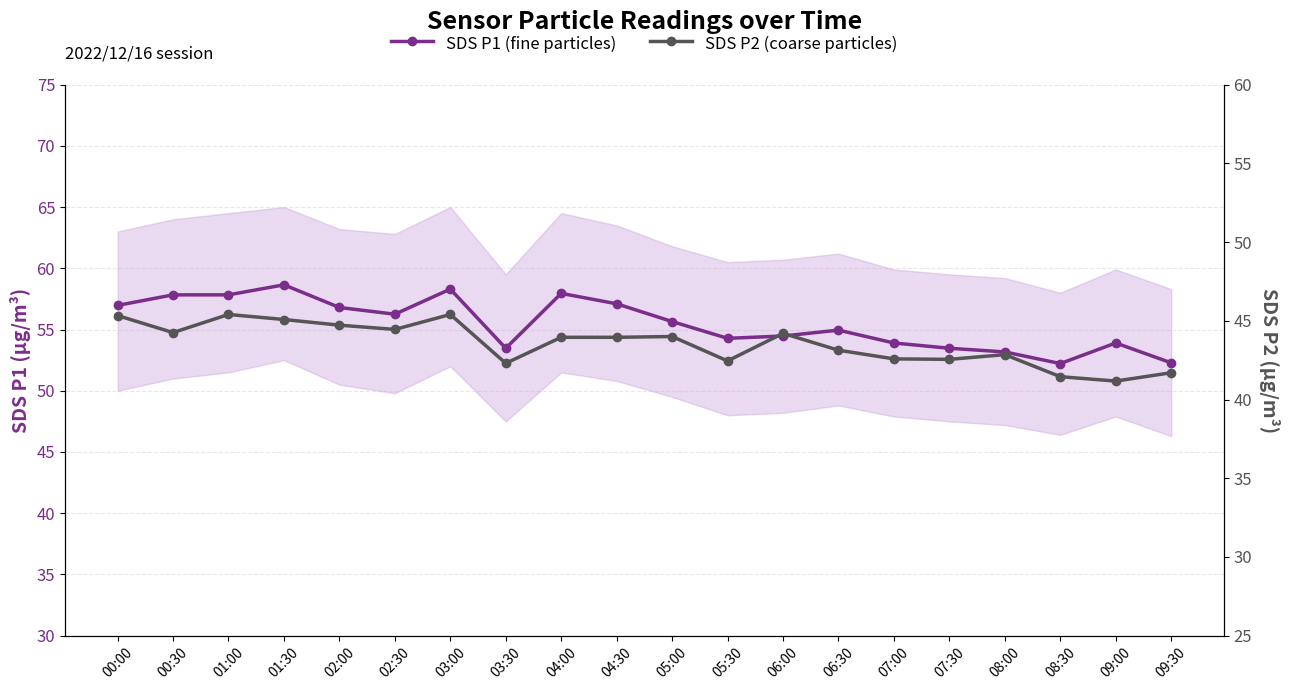

At 02:00, list the series in order from largest to smallest.

SDS P1 (fine particles), SDS P2 (coarse particles)